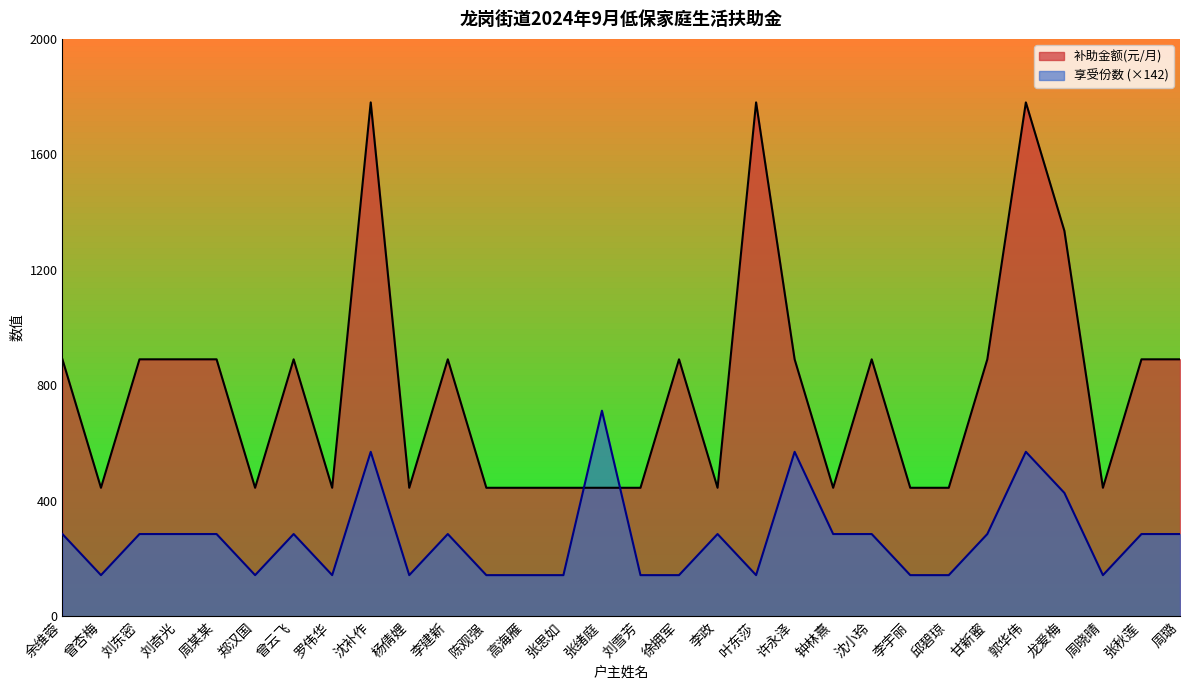

Which series has the widest spread of values?

补助金额(元/月)